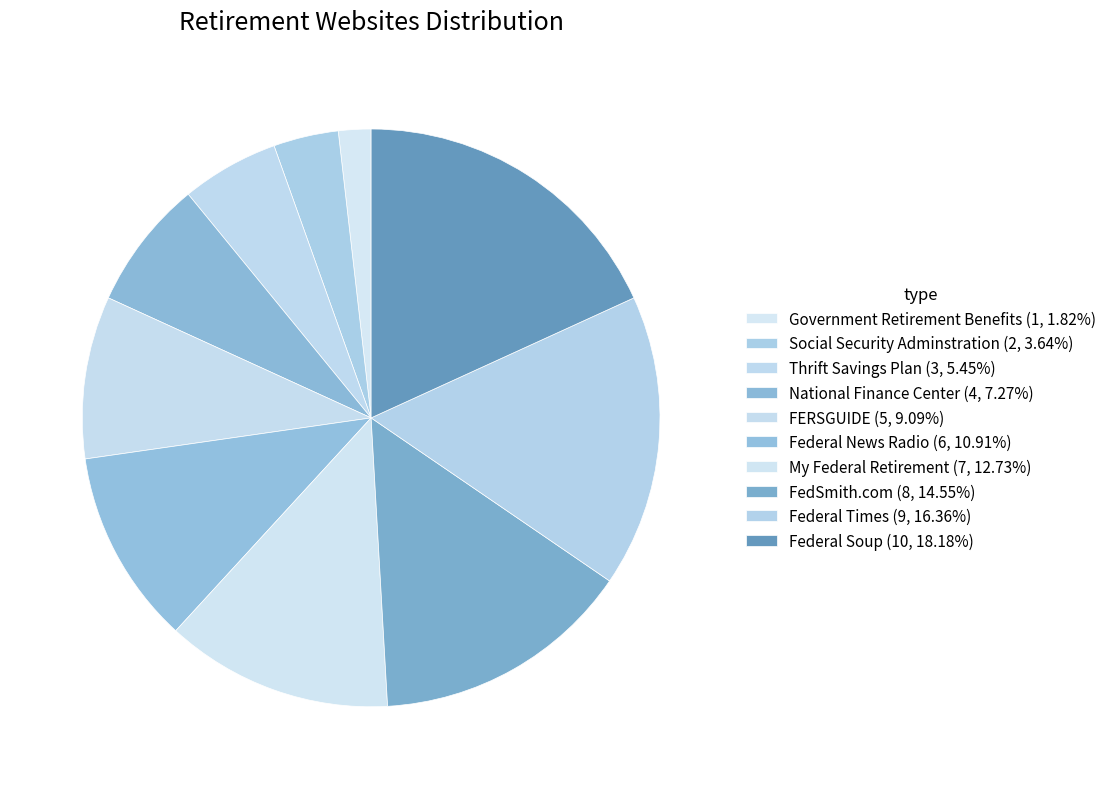

To the nearest percent, what is the average slice percentage?

10%